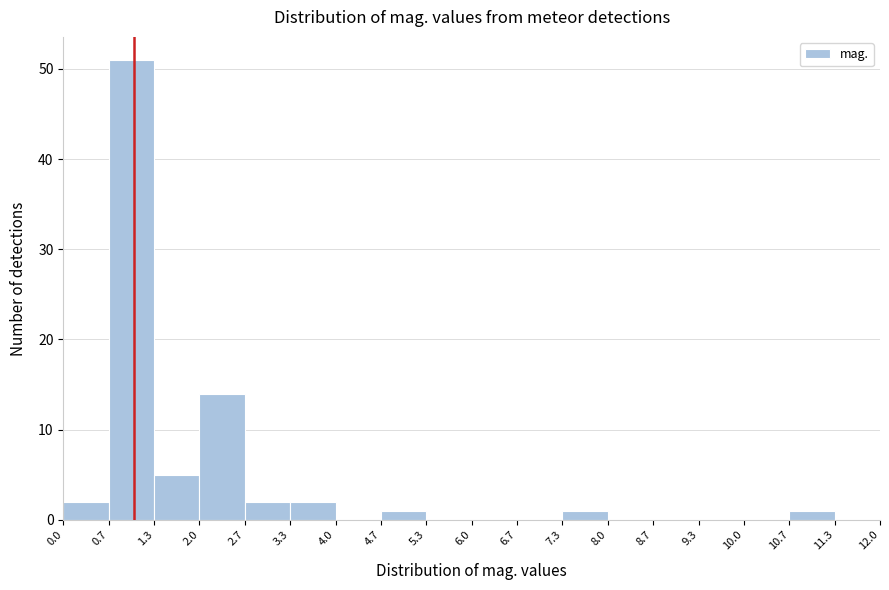

How tall is the bar that spans 2.0 to 2.7 on the x-axis? The values are not printed on the chart, so give them approximately, as read against the axis.

14